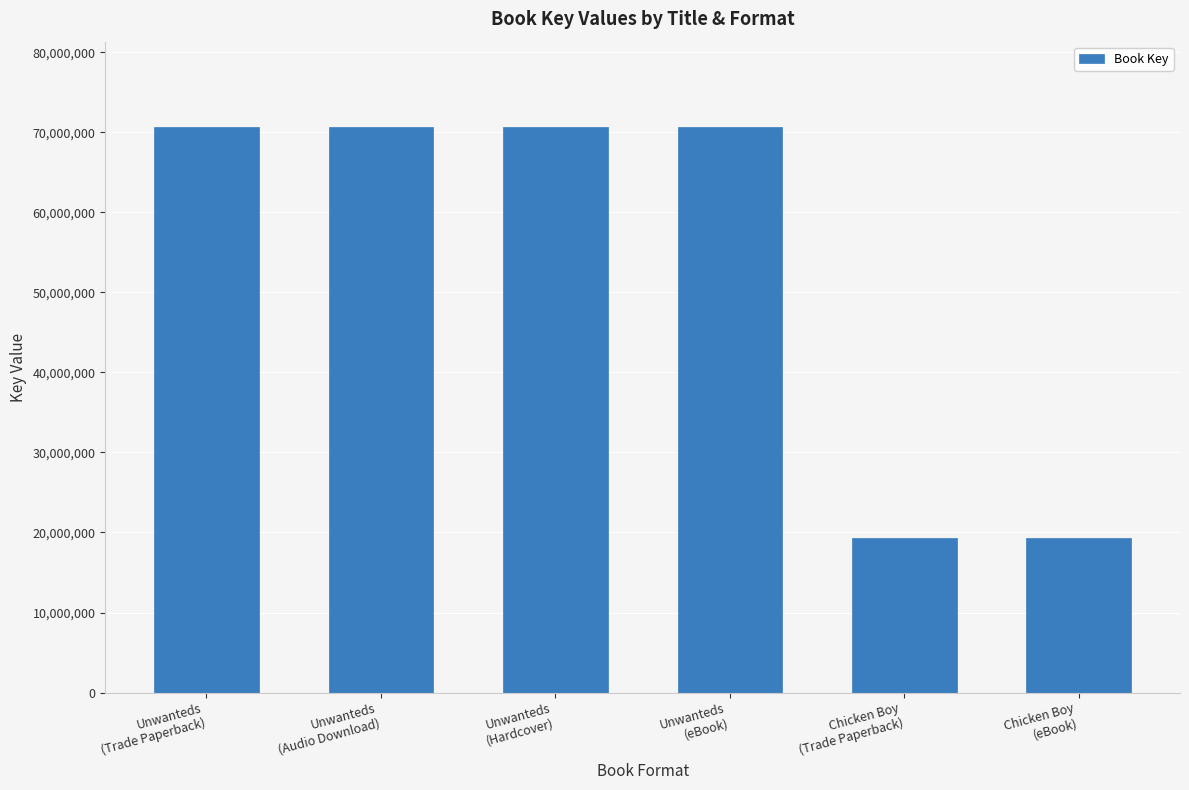

Reading left to right, what are all the values shown in this chart?

70727444	70727444	70727444	70727444	19336816	19336816